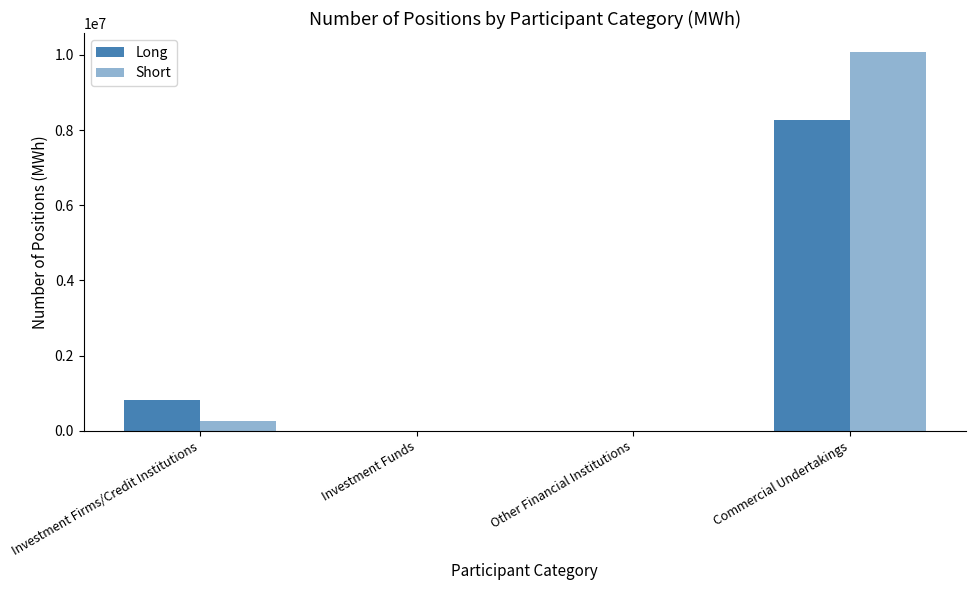

What is the difference between the second highest and minimum values in the Short series?

263524